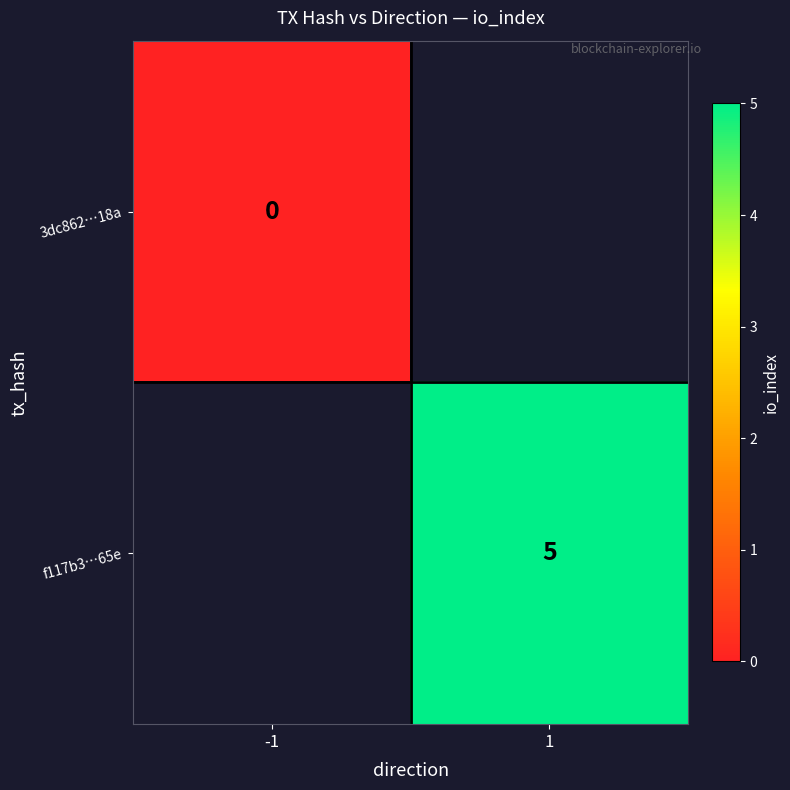

True or false: f117b3…65e has a value of 8 at 1.

False